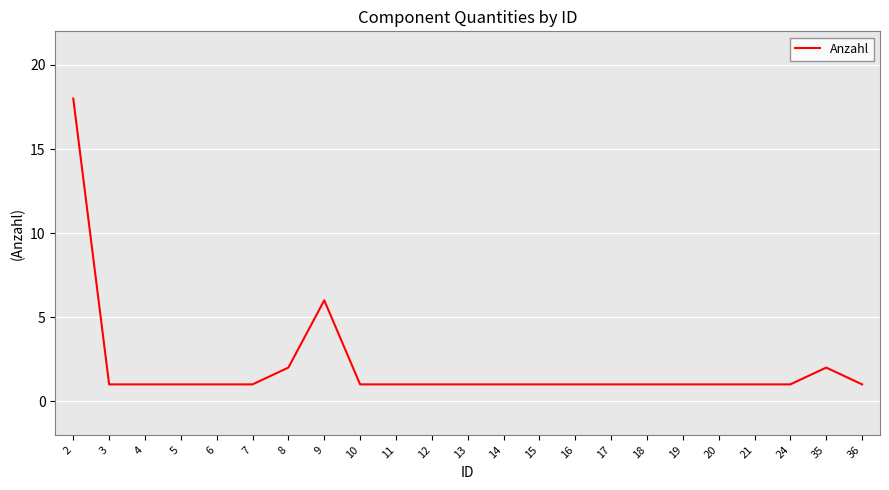

What is the minimum value shown in the chart?

1